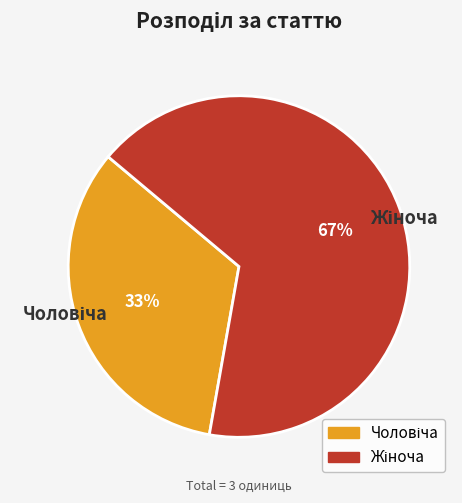

Does any single category account for the majority?

Yes